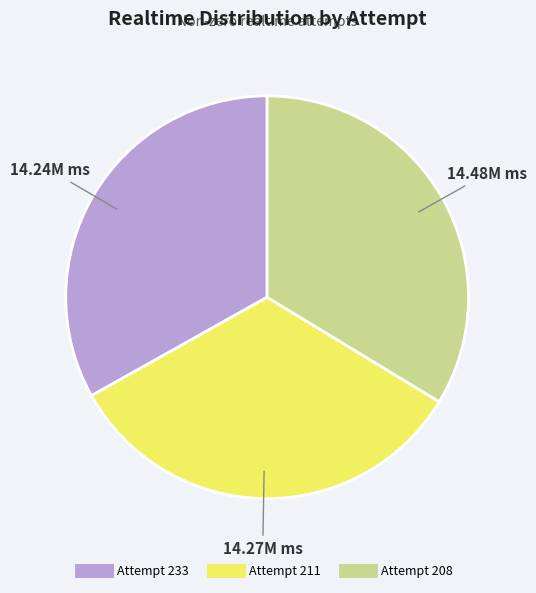

Approximately how many times larger is the value at Attempt 211 compared to Attempt 208?

1.0